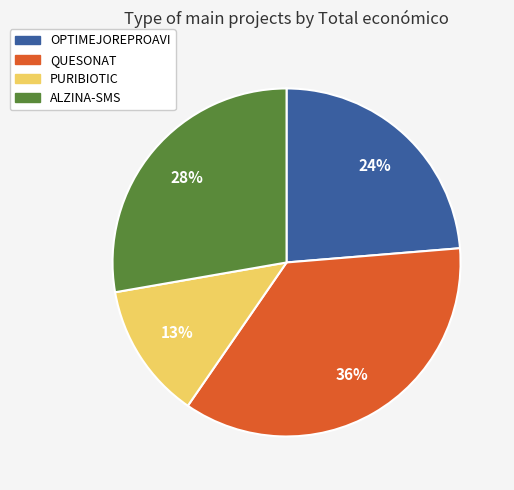

Which slice is the smallest?

PURIBIOTIC